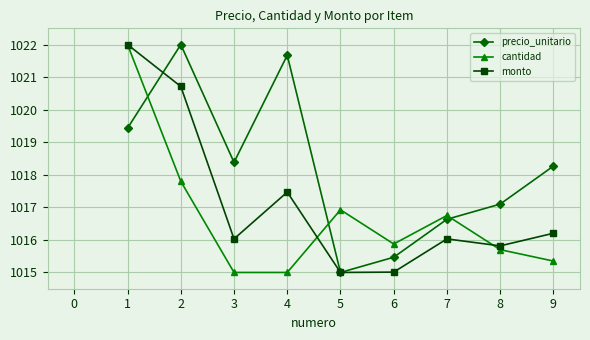

List the series in order of their overall mean, highest first.

precio_unitario, monto, cantidad